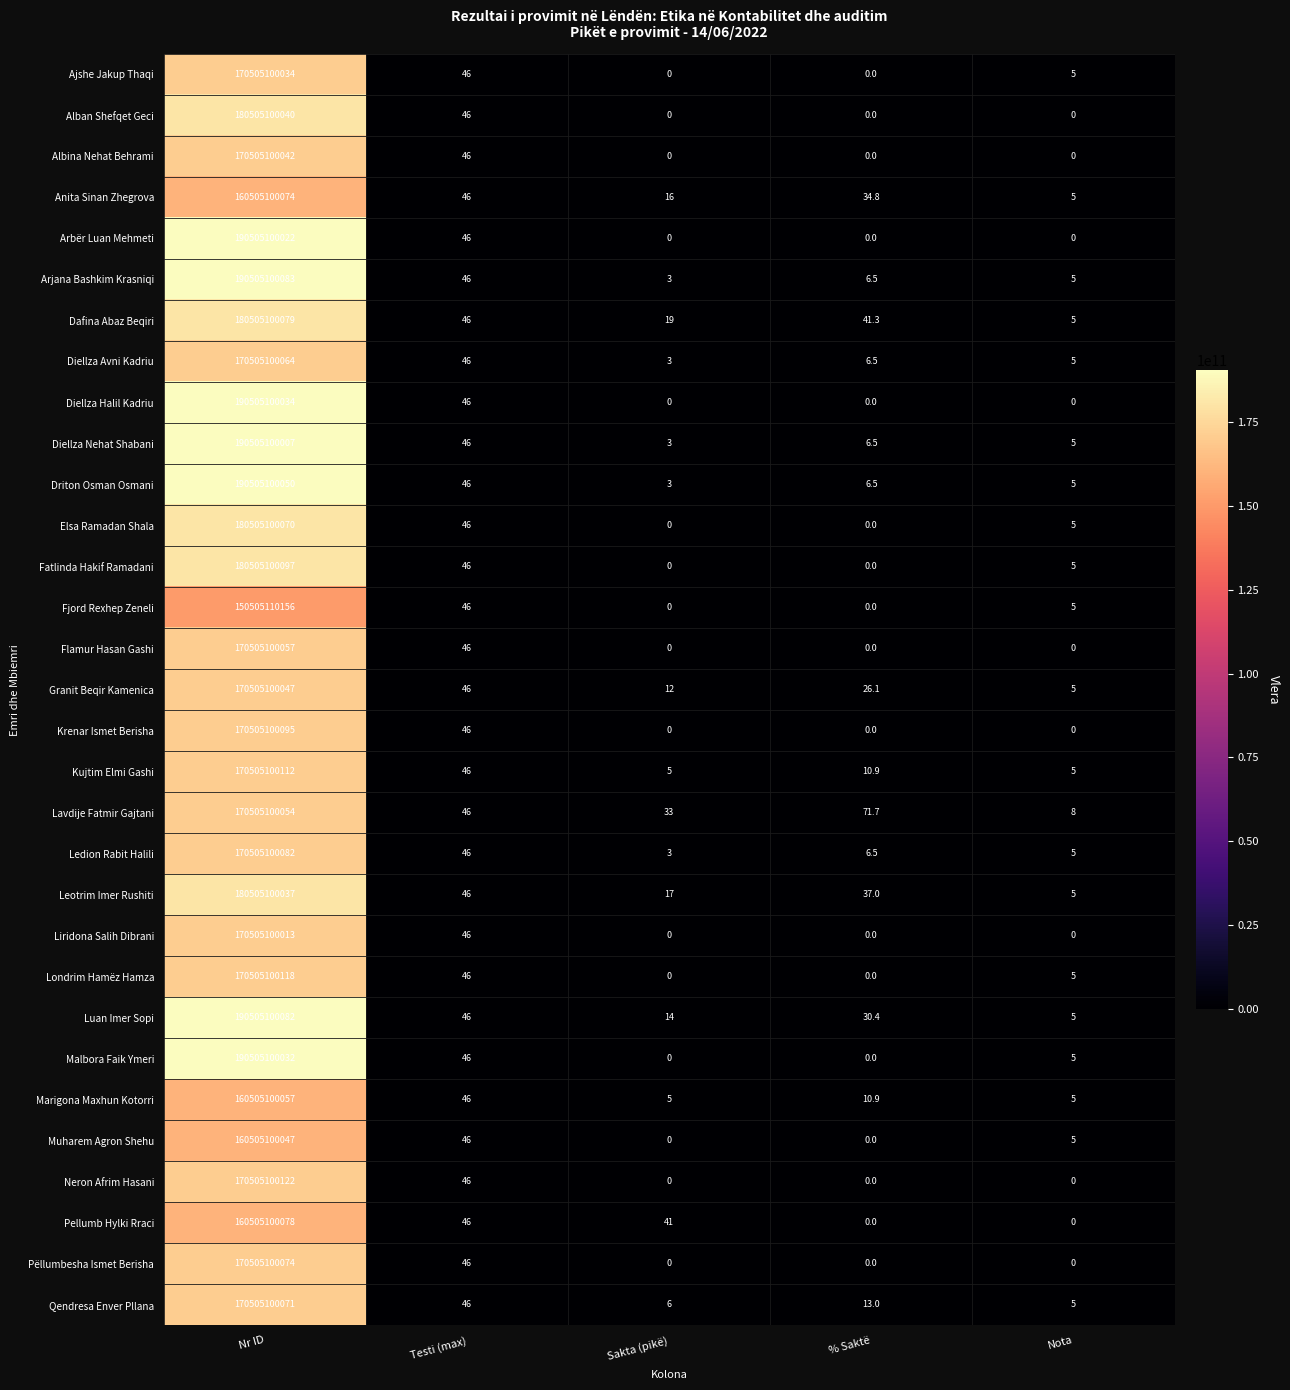

Is it true that Leotrim Imer Rushiti equals 45597896618.7 at Nr ID?

False